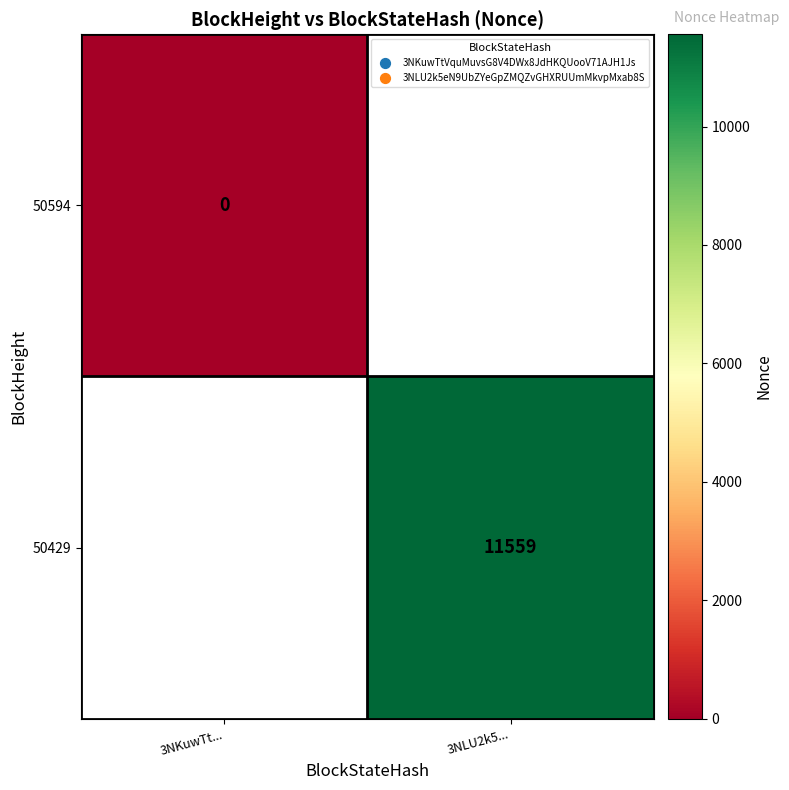

How many categories are shown in the chart?

2